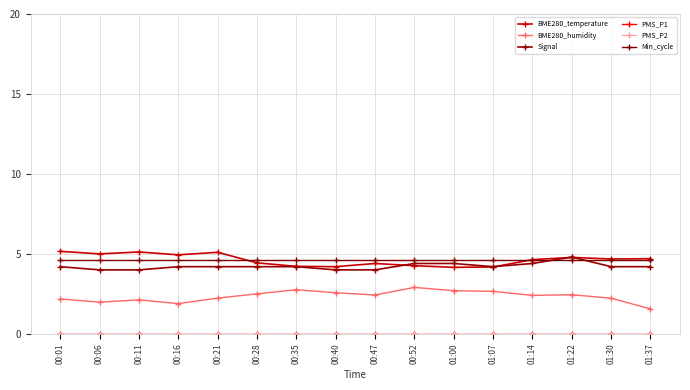

What is the spread (max minus min) of values at 01:30?

4.7